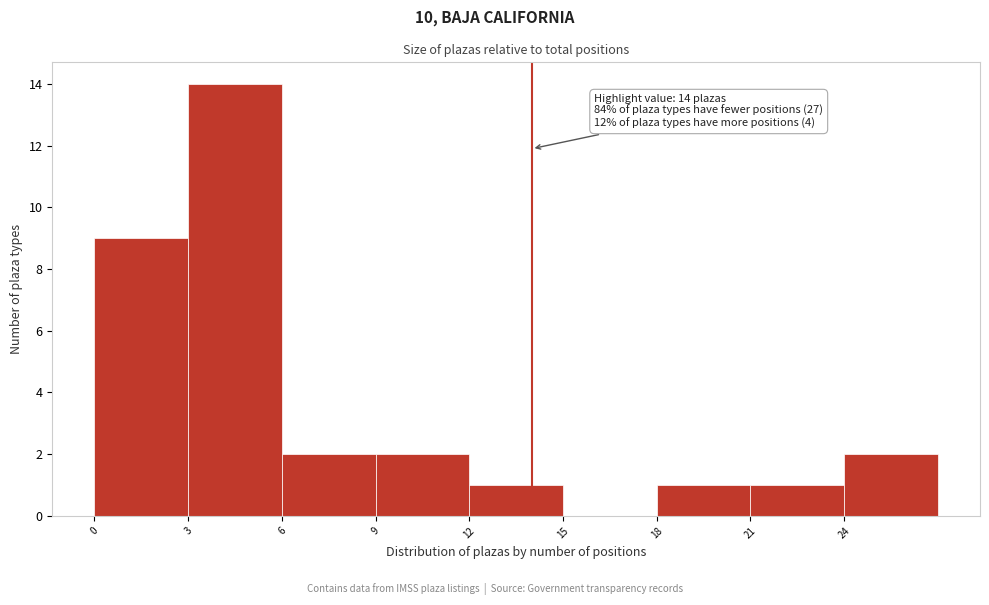

Which range on the x-axis has the tallest bar?

3 to 6